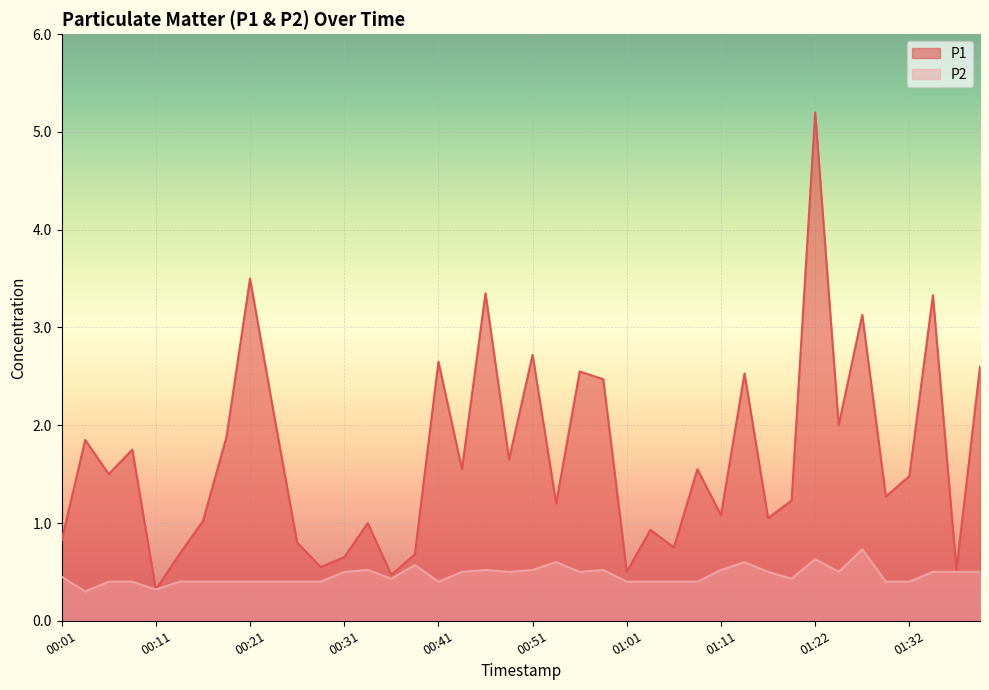

What is the total value across all series at 00:06?

1.9